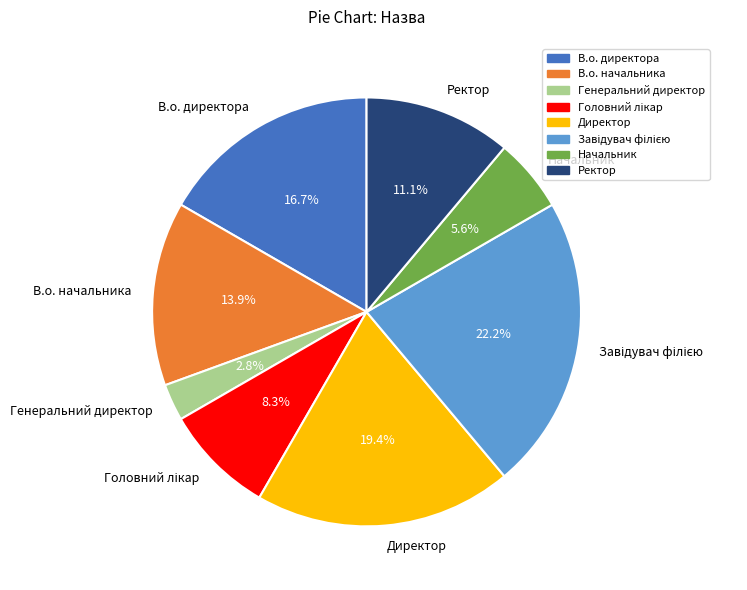

Is there any slice that represents more than half of the pie?

No